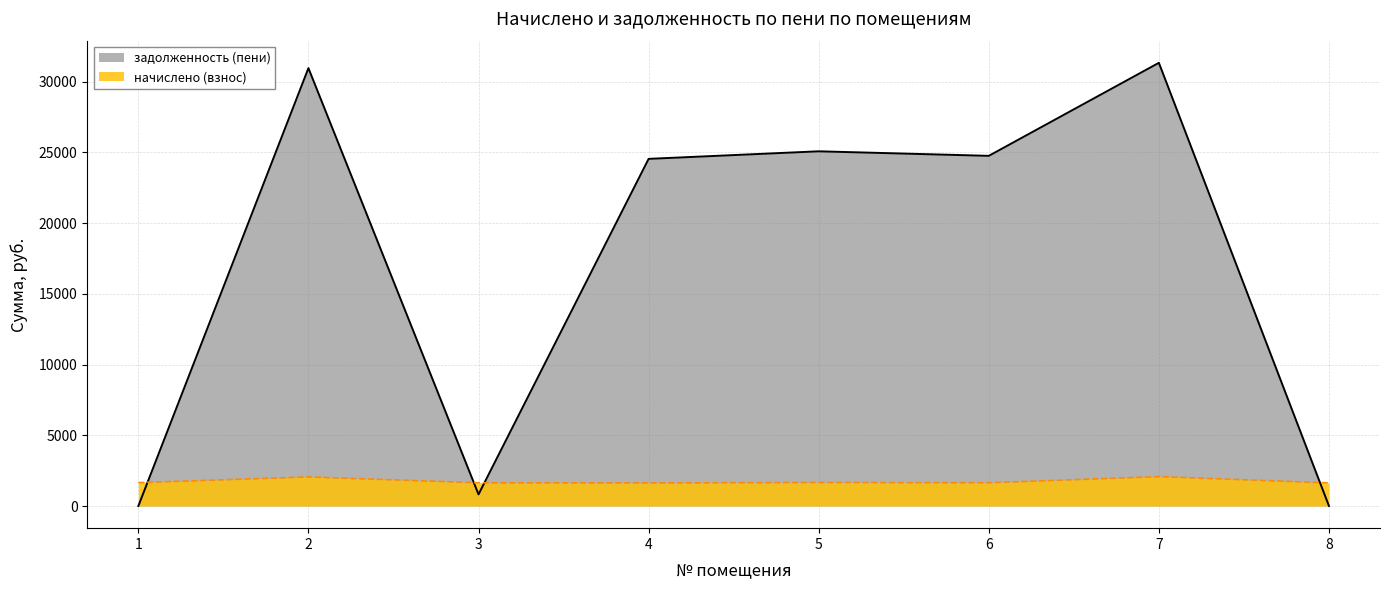

Which series changed the most between 7 and 8?

задолженность (пени)